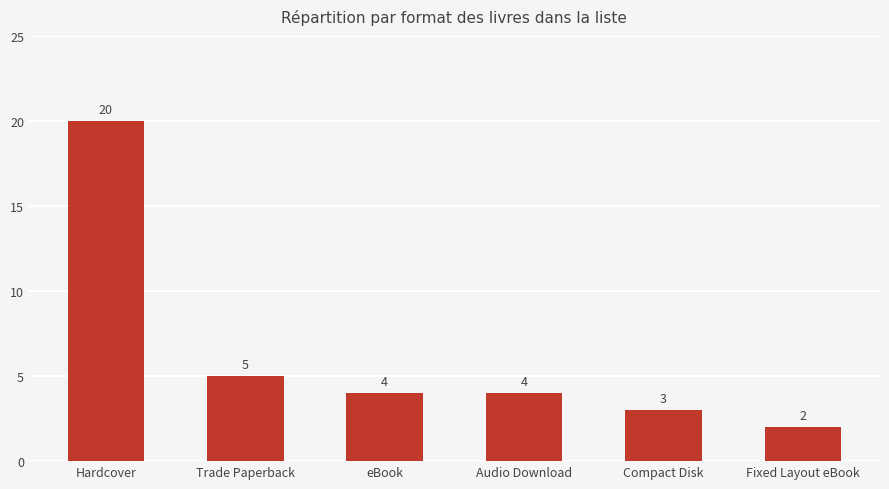

How many categories are shown in the chart?

6